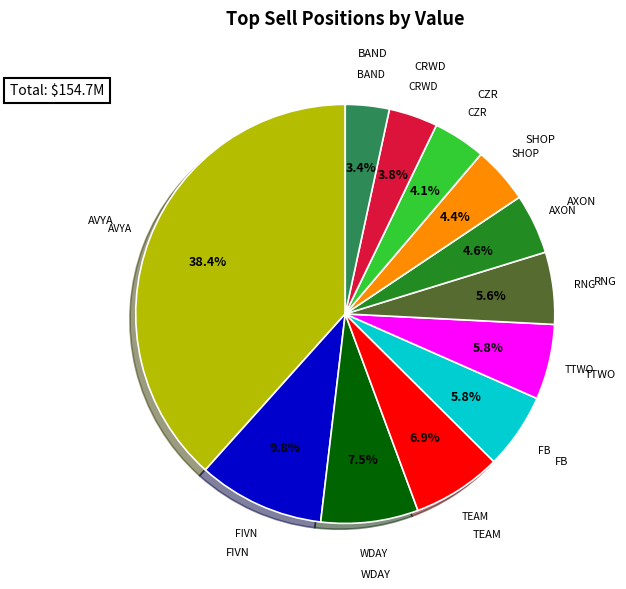

Is there a majority slice in this chart?

No